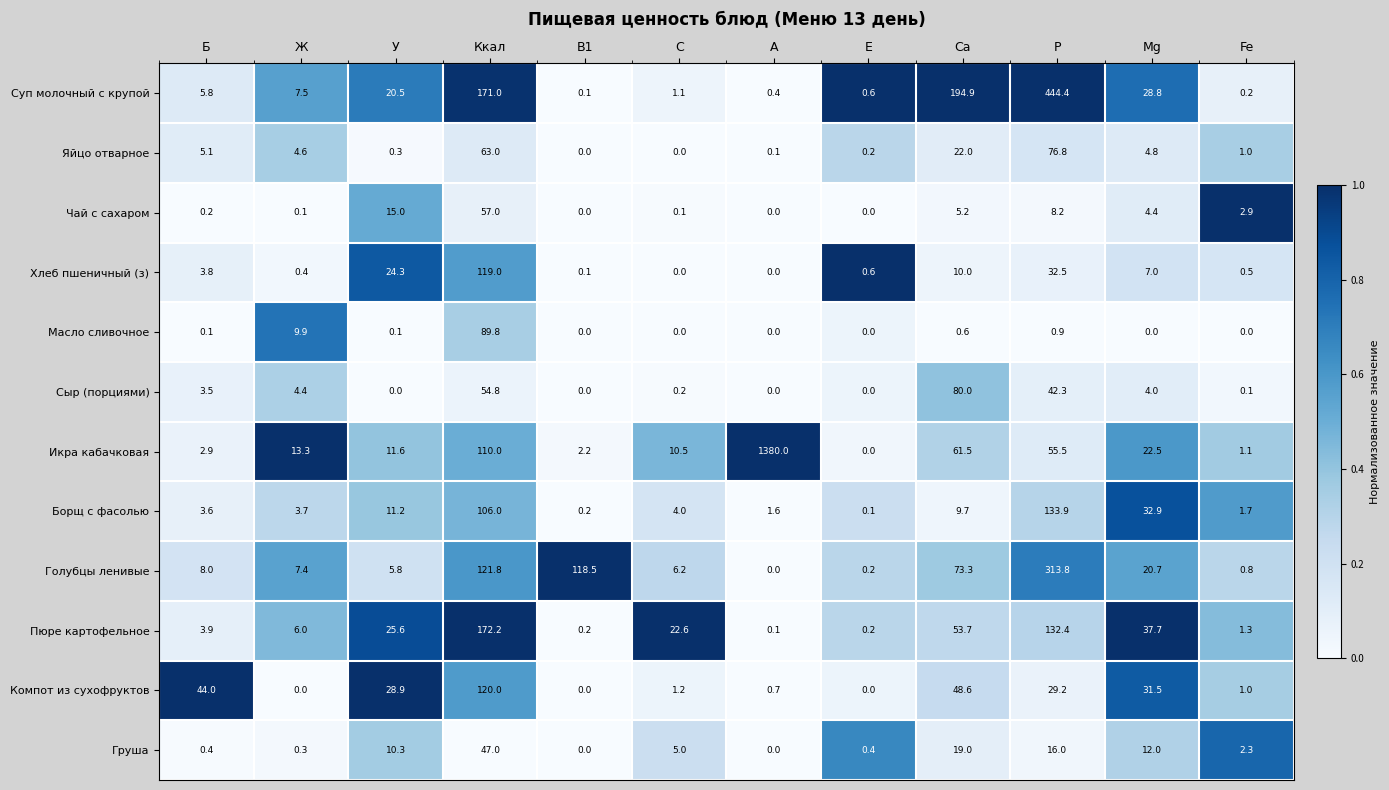

Which series has the widest spread of values?

Икра кабачковая